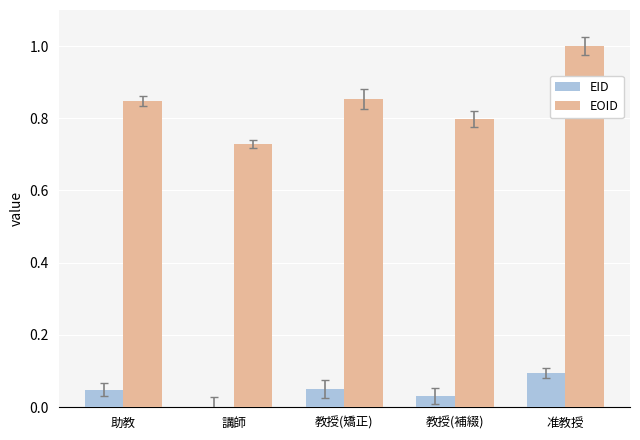

Which series changed the most between 助教 and 教授(補綴)?

EOID